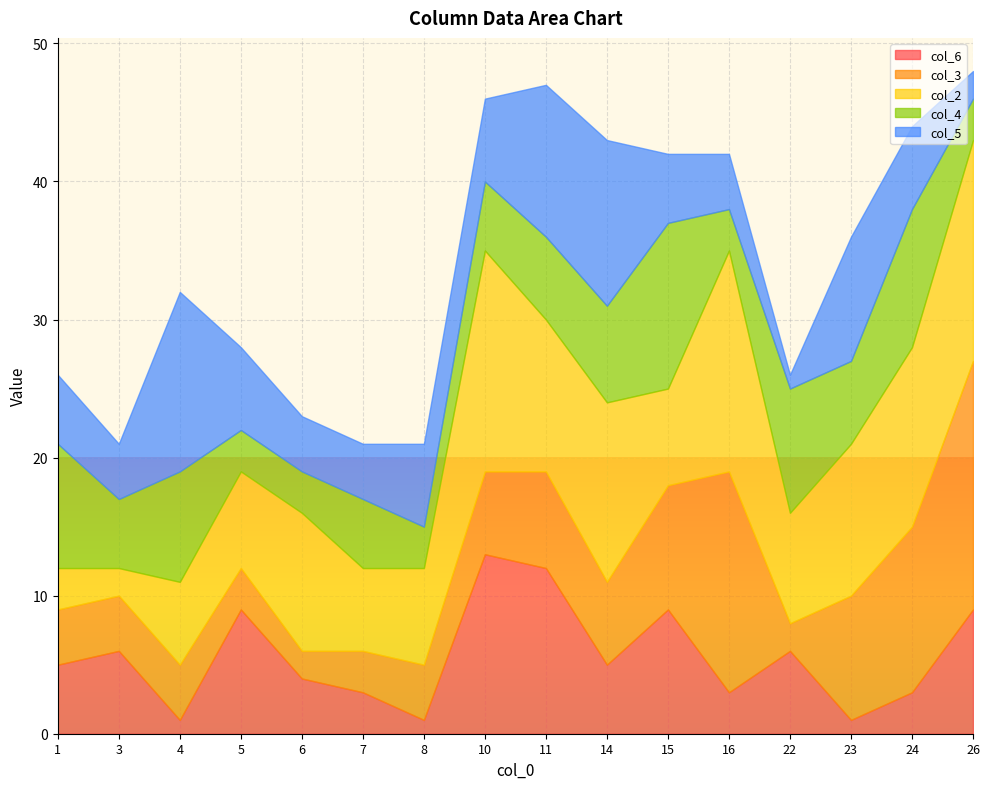

Which category has the highest value in the col_3 series?

26